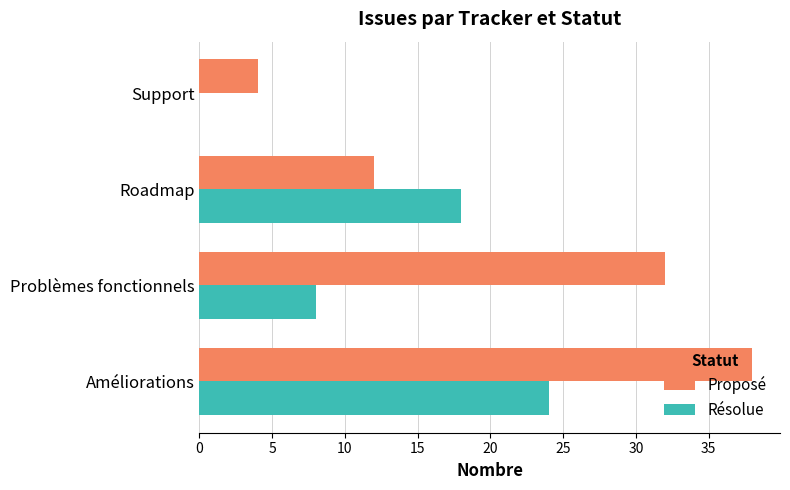

Count the Résolue values in the range 8 to 24.

3